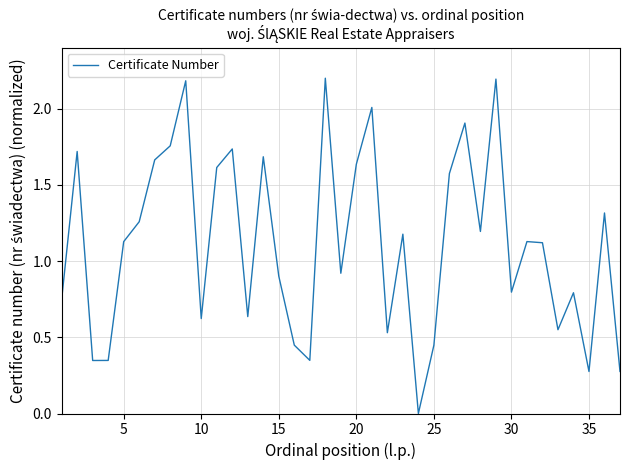

What is the difference between the maximum and minimum values?

2.2